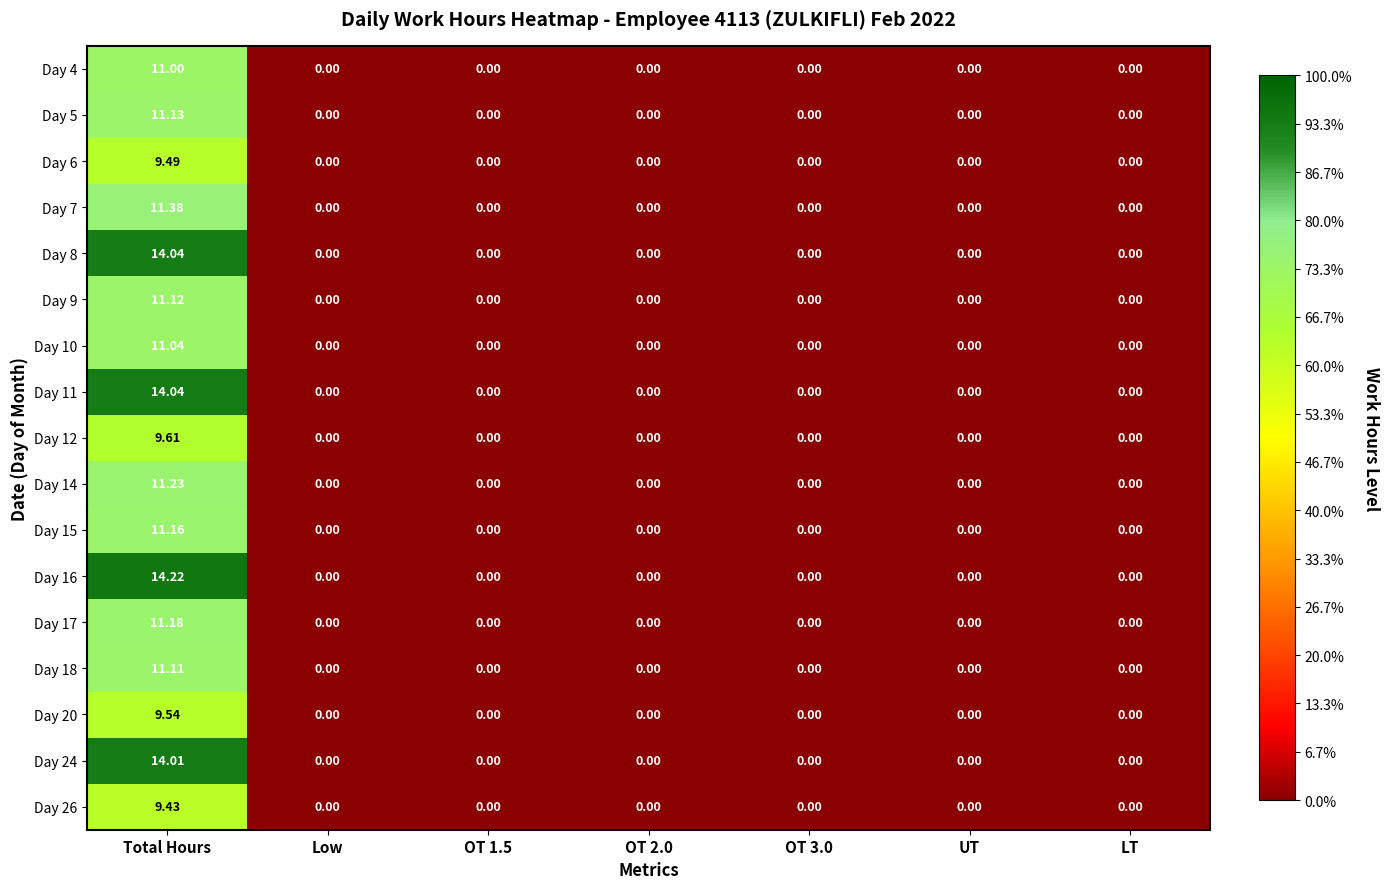

At which category is the sum across all series the highest?

Total Hours